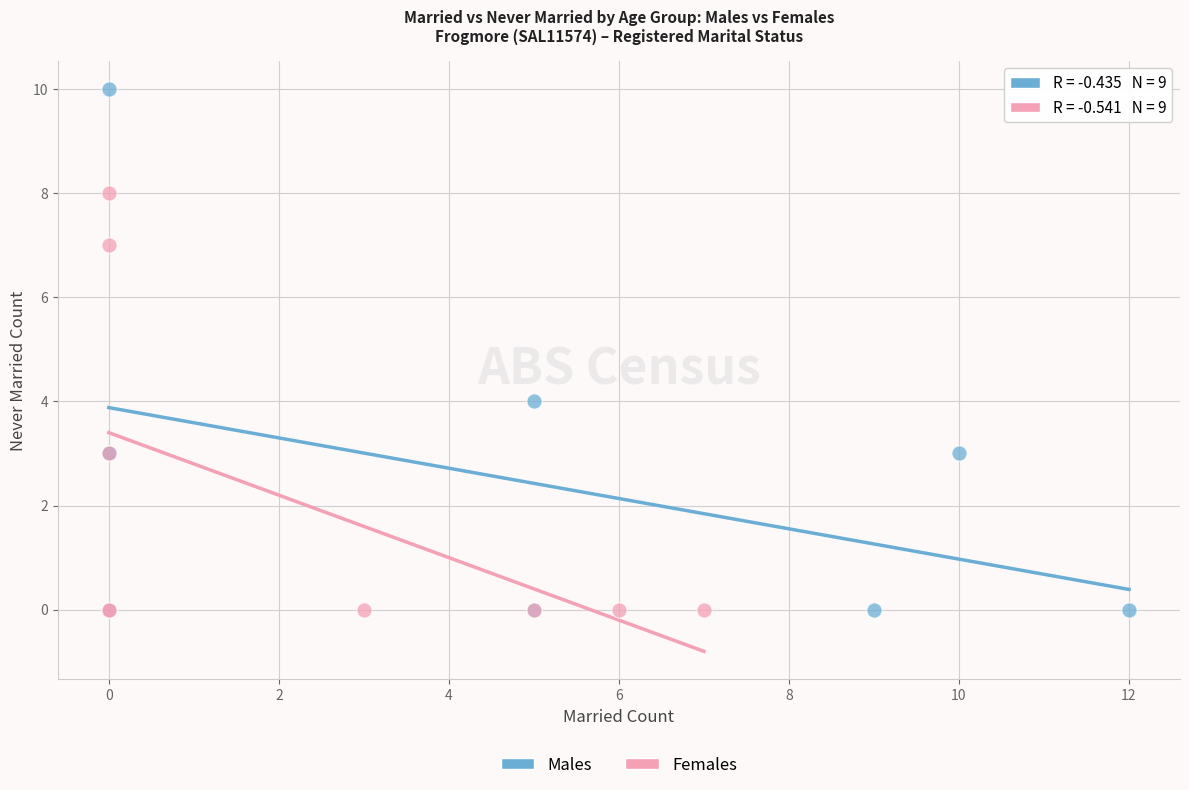

Which series has the largest Y range (max minus min)?

Males